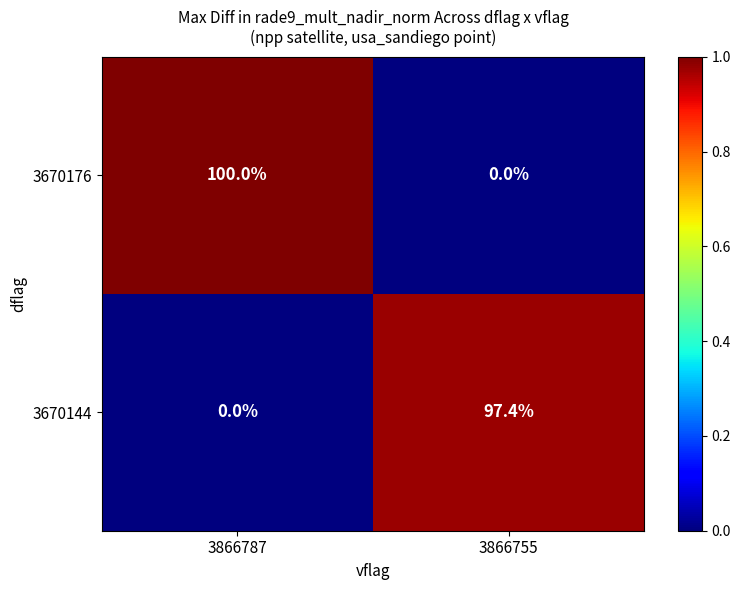

List the series in order of their peak value, highest first.

3670176, 3670144